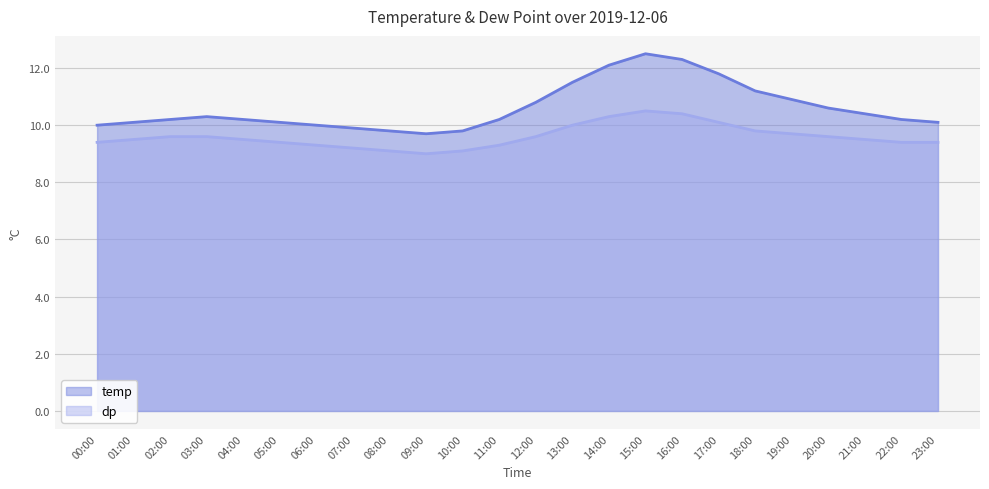

What is the label of the 3rd point from the right?

21:00